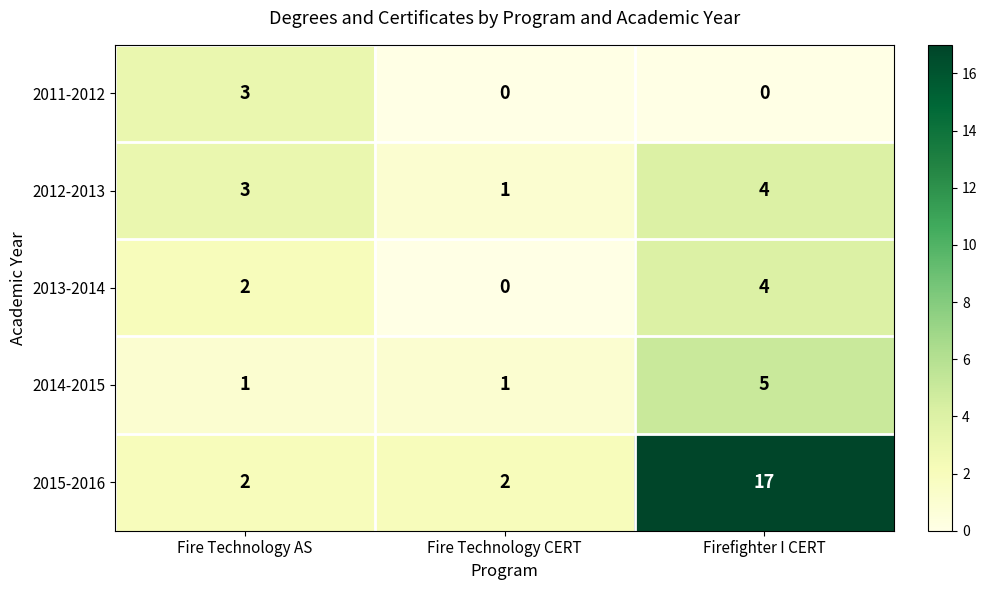

How many 2012-2013 values are between 1 and 4?

3